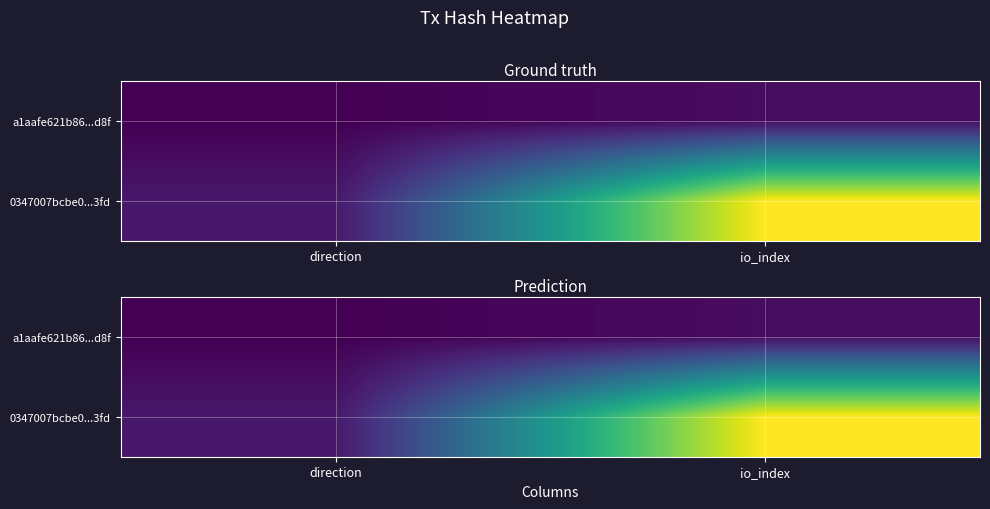

Which series changed the most between direction and io_index?

0347007bcbe0...3fd